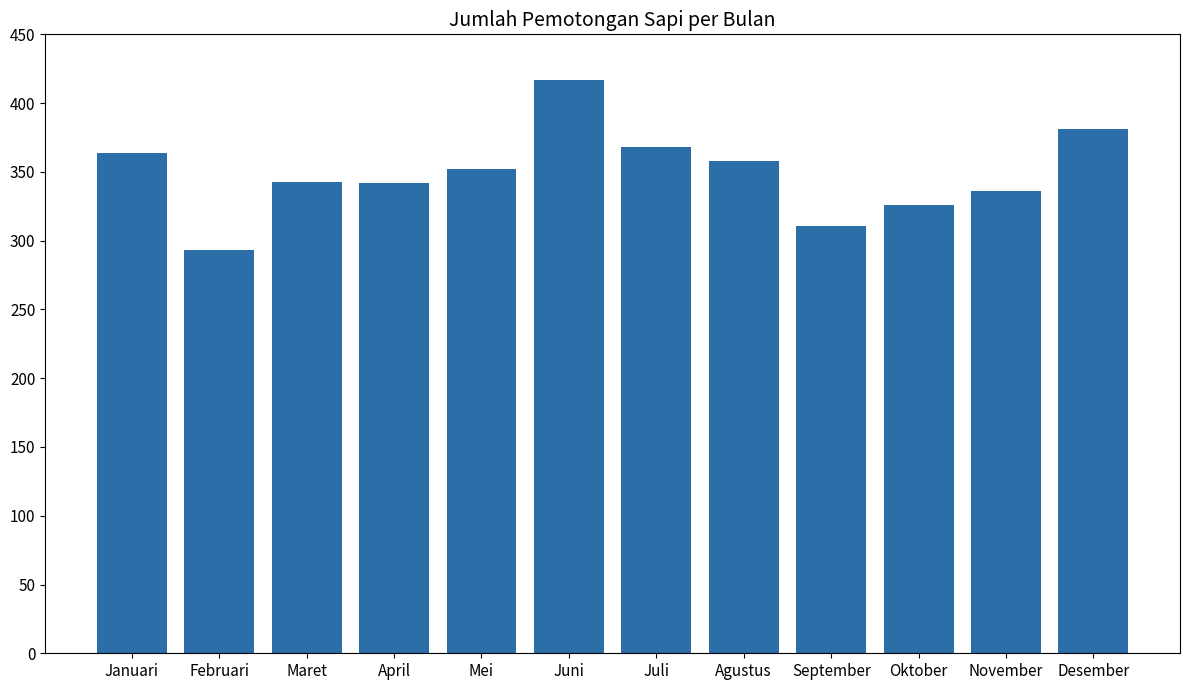

Approximately how many times larger is the value at Desember compared to Februari?

1.3